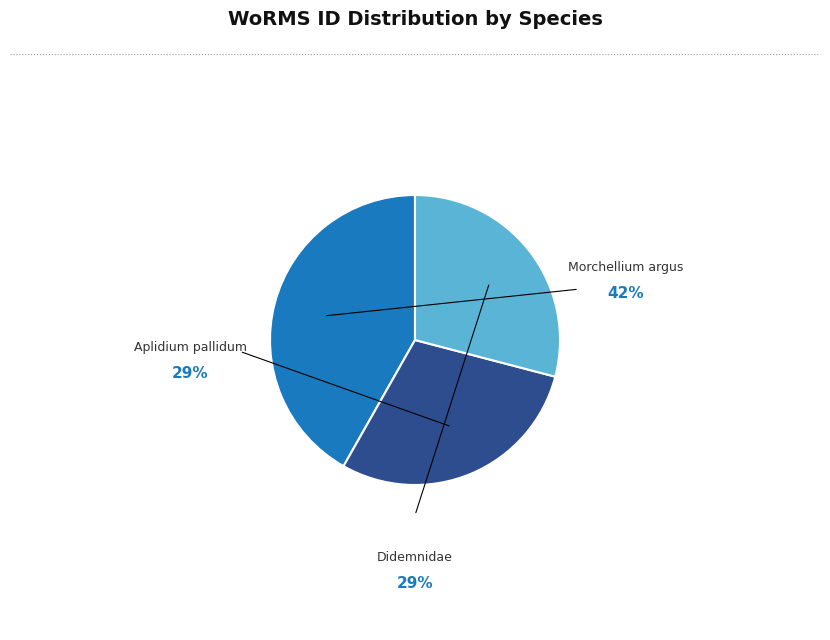

Is there any slice that represents more than half of the pie?

No